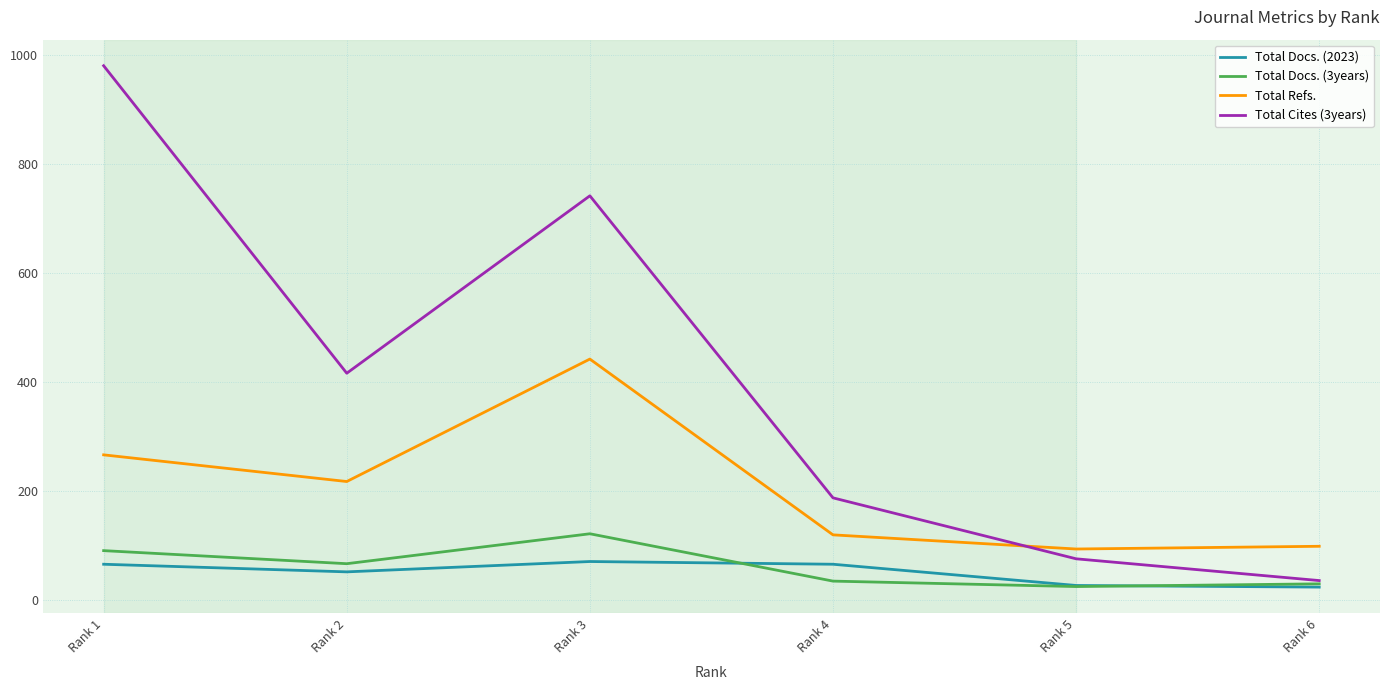

What is the maximum value for Total Docs. (2023)?

70